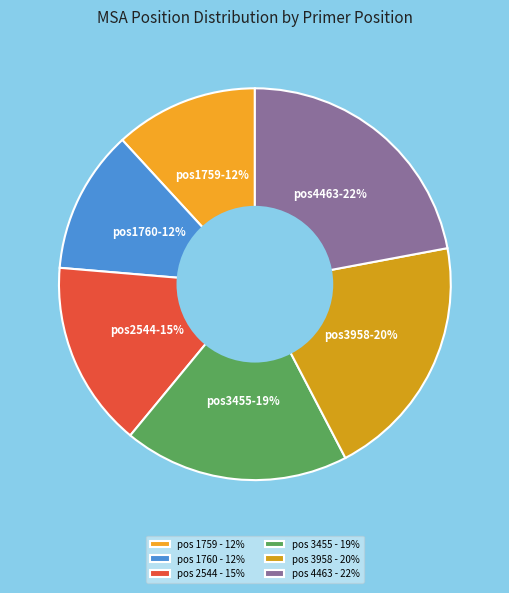

Rank the categories by value from lowest to highest.

1759, 1760, 2544, 3455, 3958, 4463